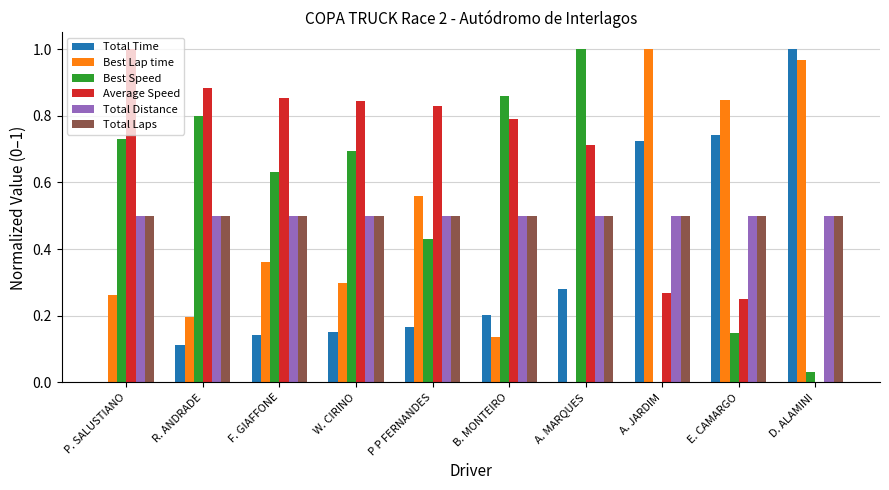

What is the total value across all series at R. ANDRADE?

3.0